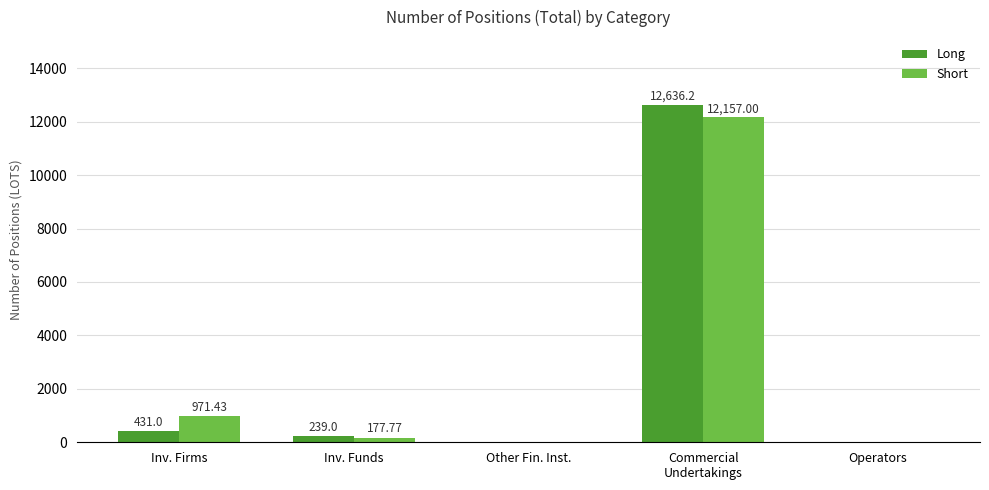

Are the bars grouped side by side (vs. stacked)?

Yes